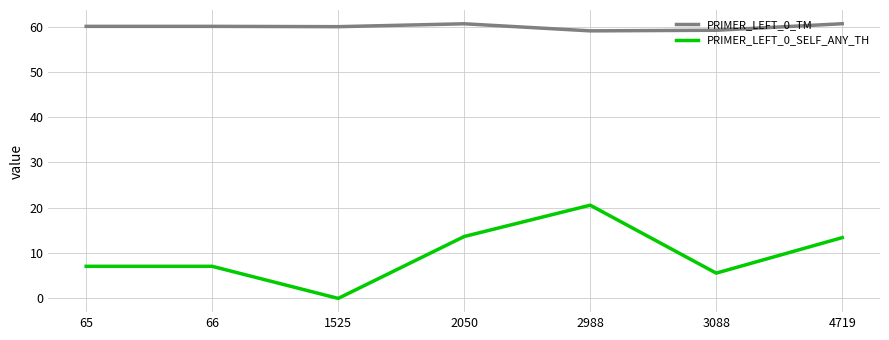

At which category does PRIMER_LEFT_0_SELF_ANY_TH reach its first local valley?

1525